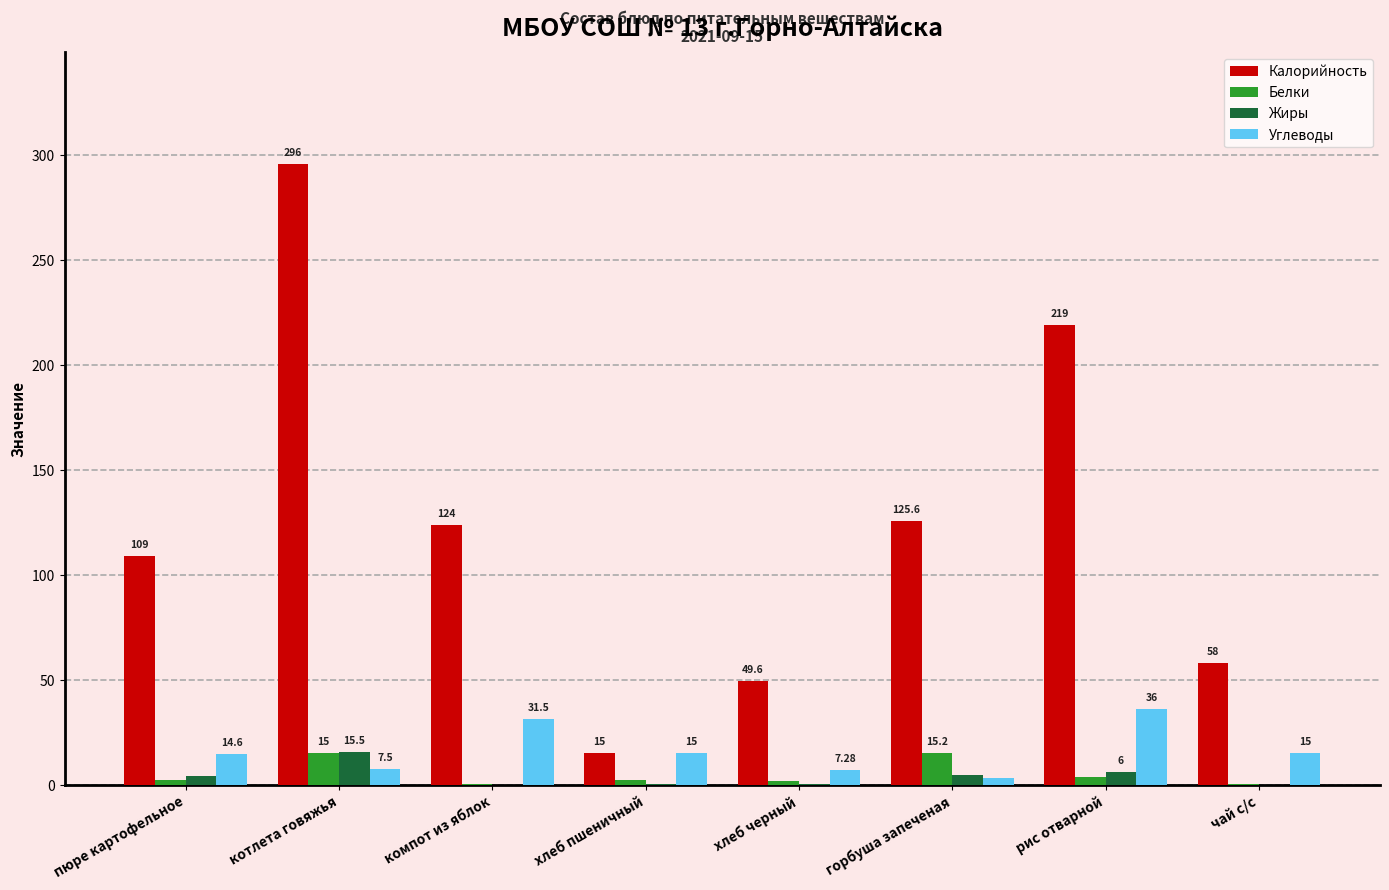

Which label corresponds to the largest value in the chart?

котлета говяжья